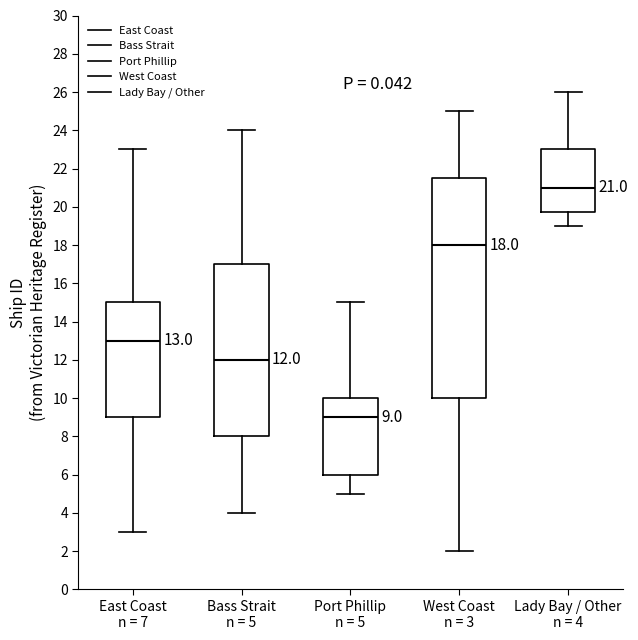

Which box's median line is the lowest?

Port Phillip n = 5